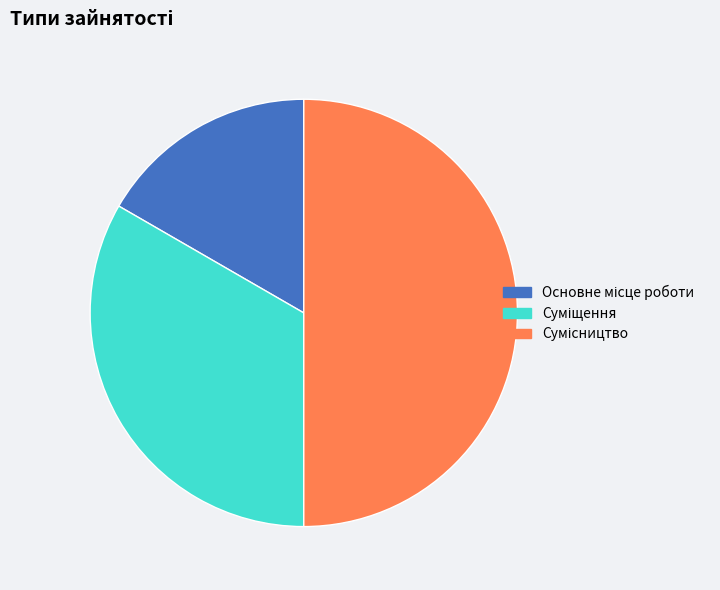

How many slices are in this pie chart?

3